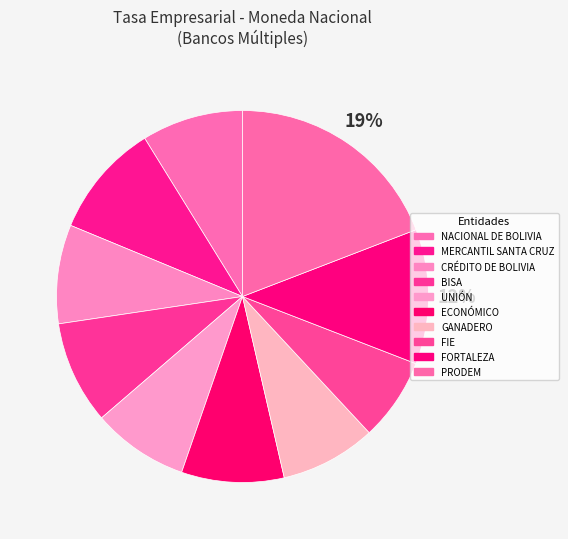

Combined, what portion of the pie is ECONÓMICO and CRÉDITO DE BOLIVIA?

18.9%